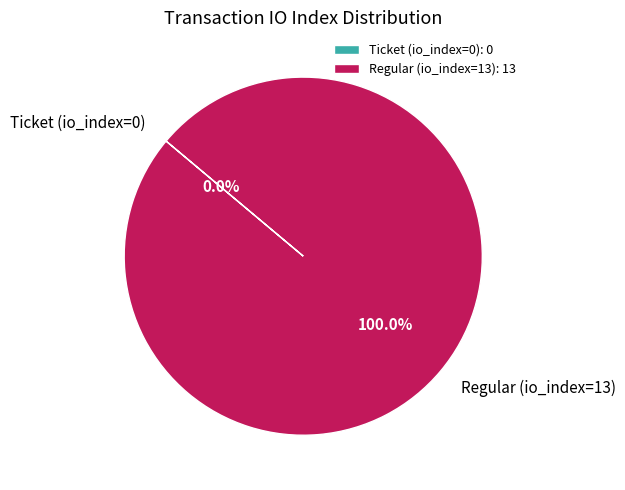

What is the smallest slice in the pie chart?

Ticket (io_index=0)